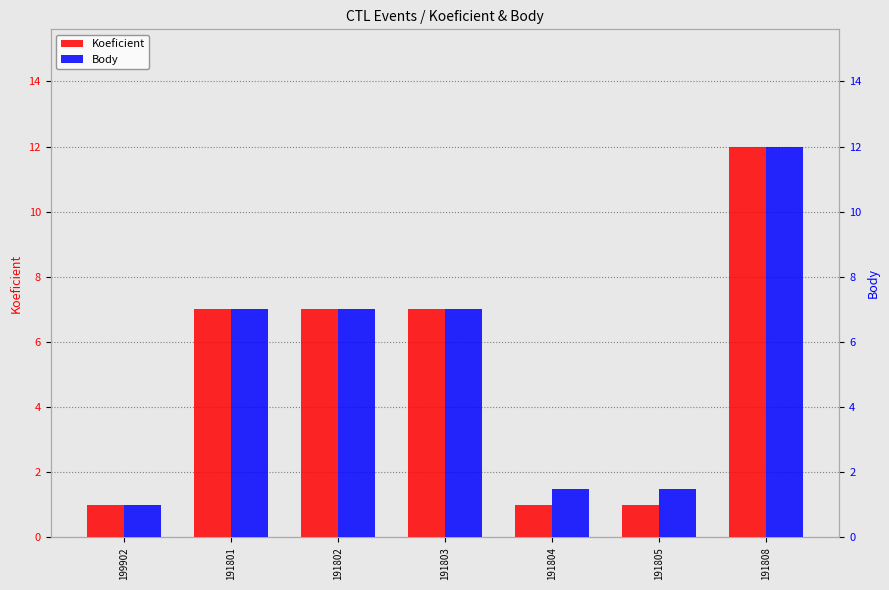

Where is Koeficient nearest to the value 6?

191801